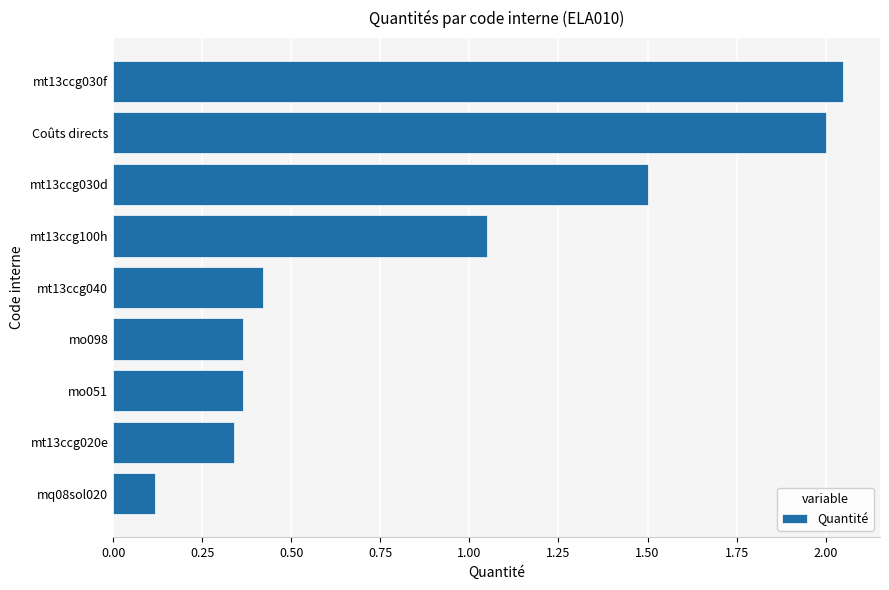

Count the number of categories in the chart.

9